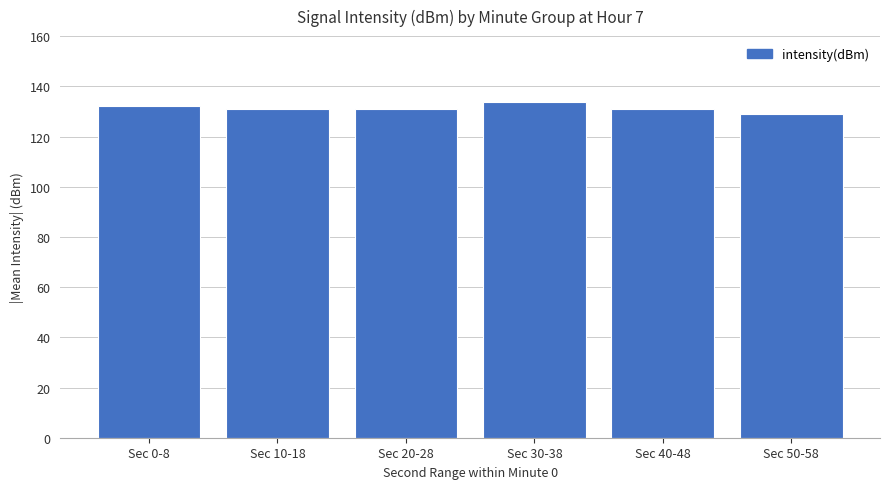

What is the change in value from Sec 40-48 to Sec 50-58?

-2.1